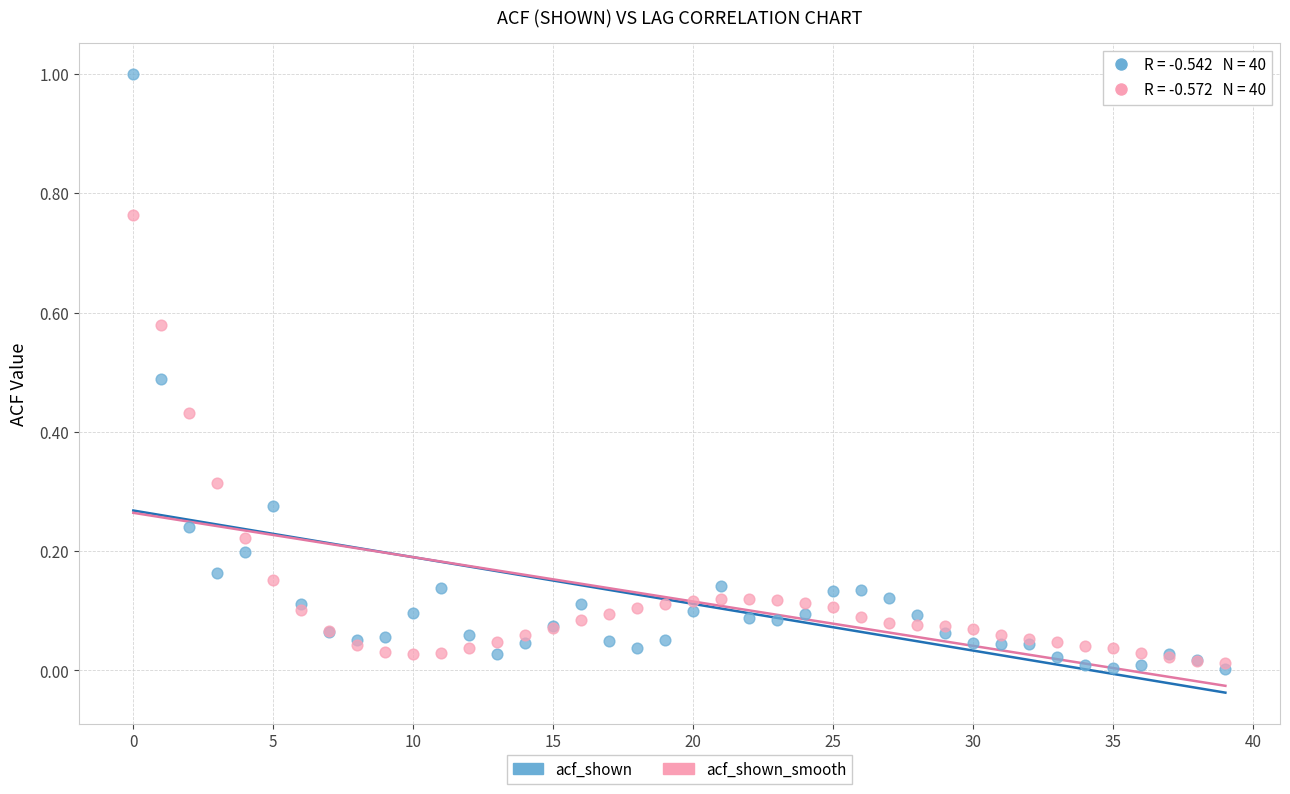

What are all the series names shown in the legend?

acf_shown, acf_shown_smooth